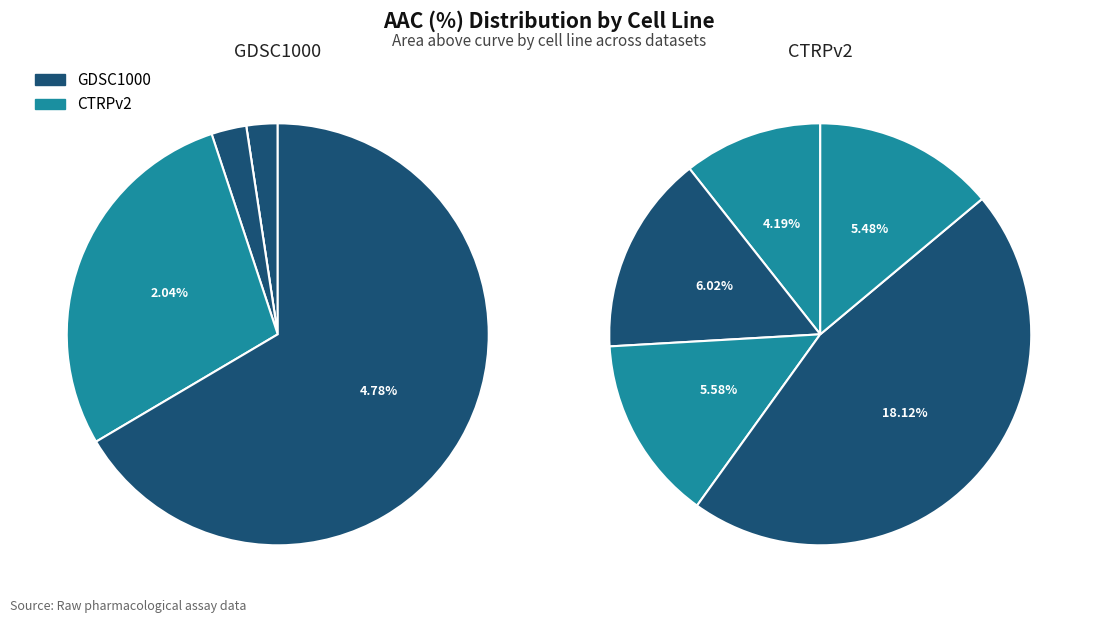

Does any single category account for the majority?

No